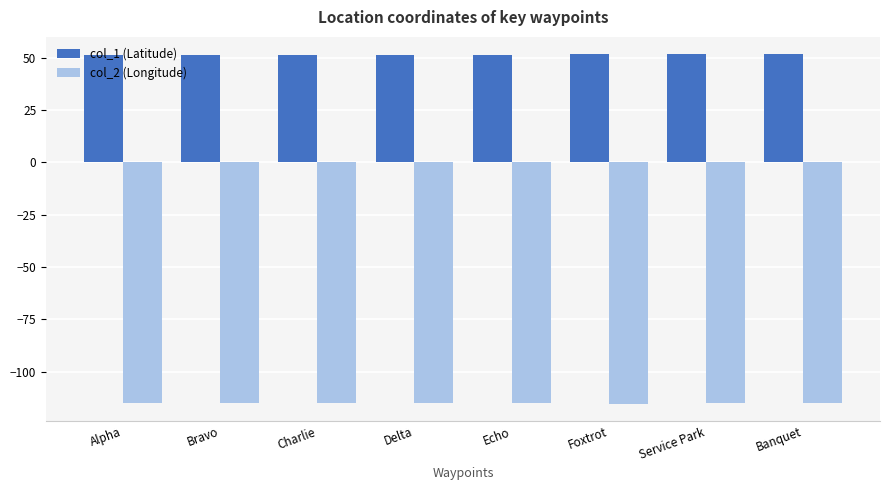

What is the label of the 5th bar from the left?

Echo